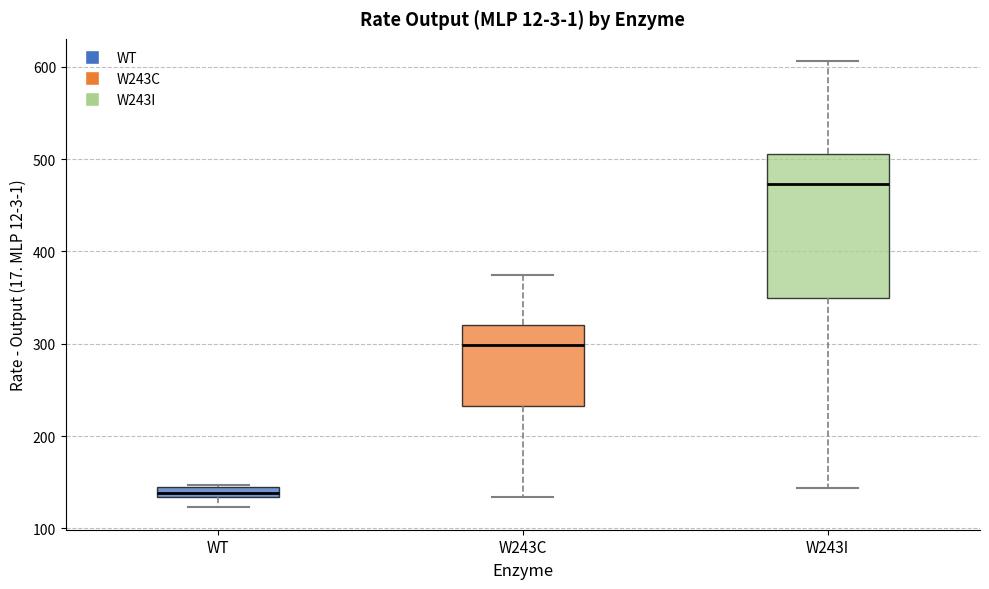

Which box's median line is the highest?

W243I